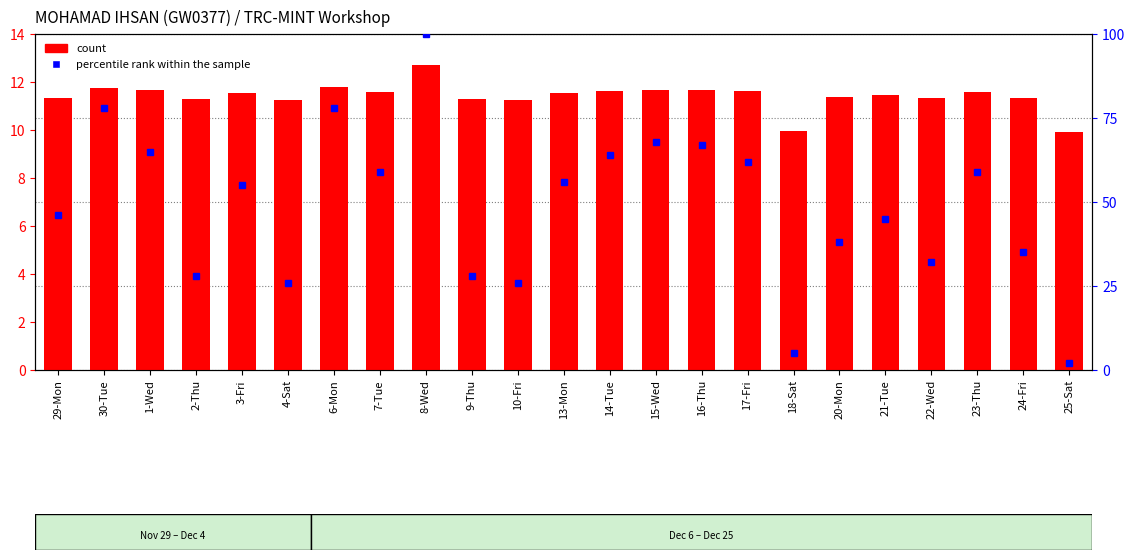

What is the maximum value shown in the chart?

12.7